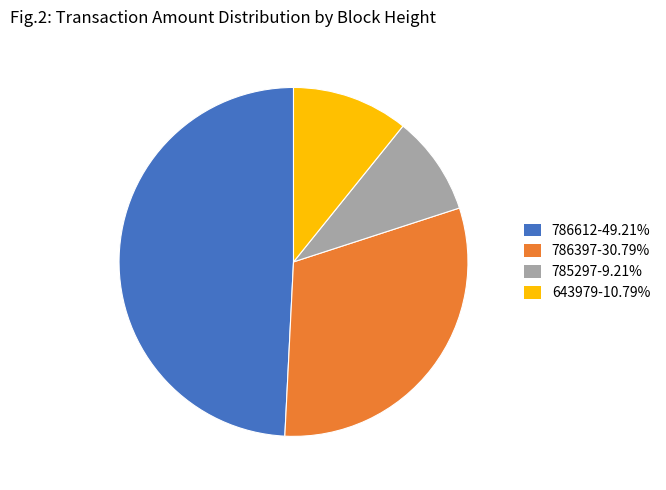

Combined, do 643979-10.79% and 786612-49.21% account for over 50%?

Yes